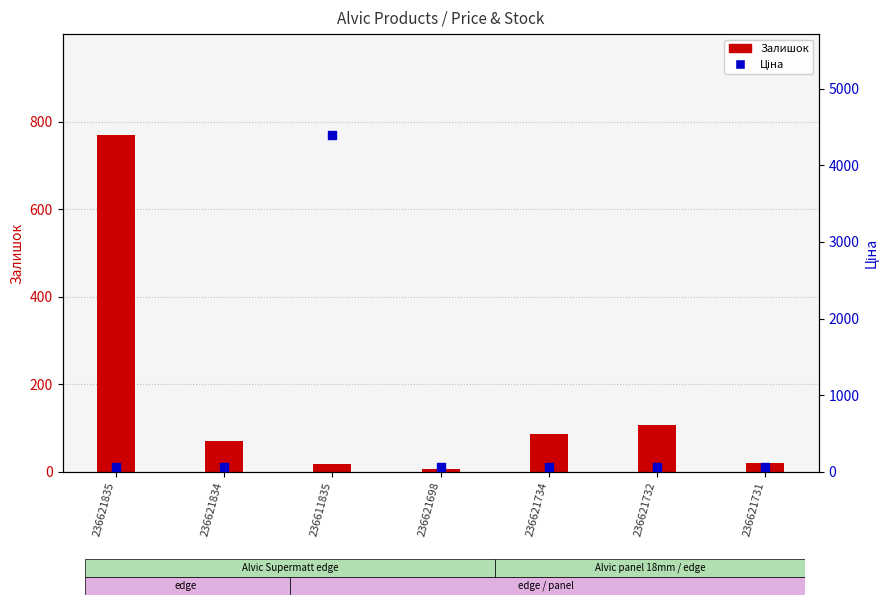

Is the value of Ціна at 236611835 greater than the value of Залишок at 236621835?

Yes